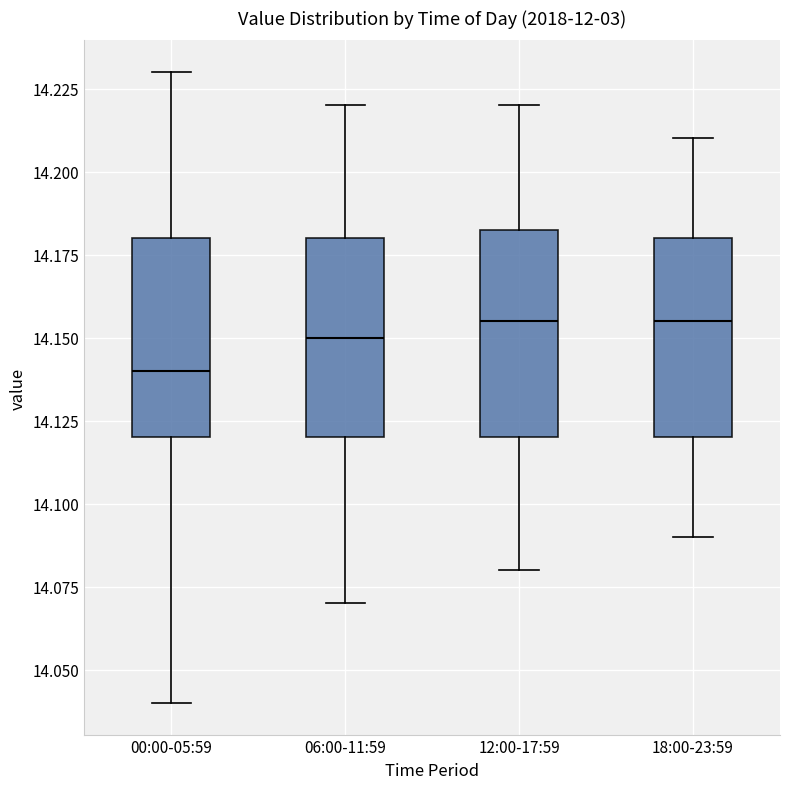

Where does the median line of the box for 18:00-23:59 sit on the y-axis? The values are not printed on the chart, so give them approximately, as read against the axis.

14.155